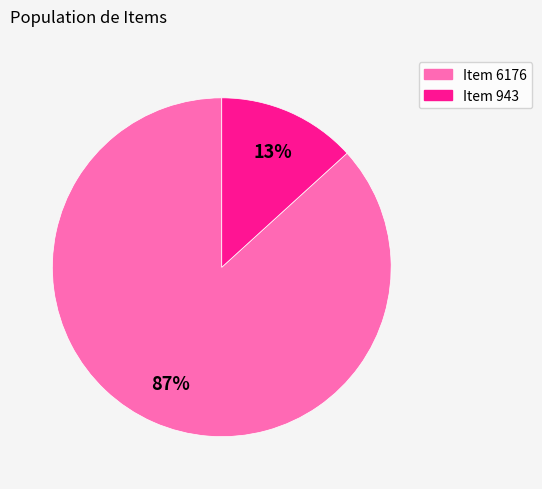

What is the largest slice in the pie chart?

Item 6176